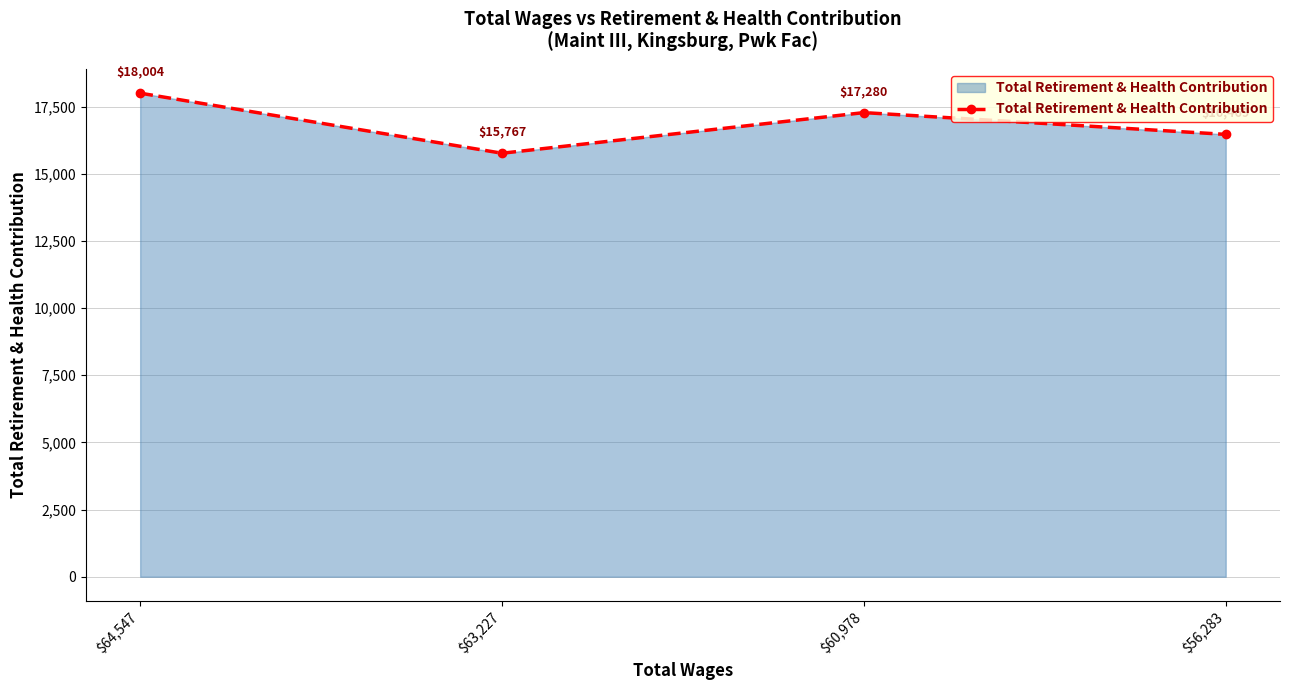

Which category has the highest value across all series?

$64,547